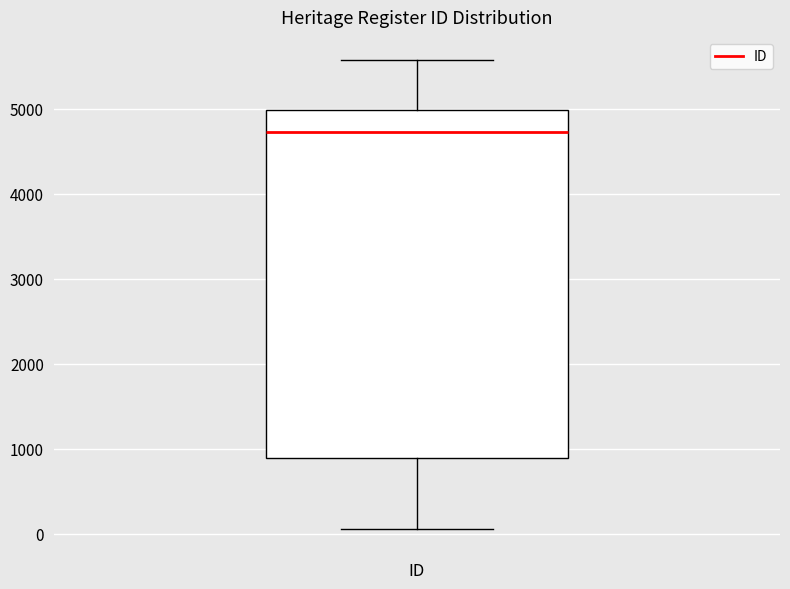

Read this box plot against the y-axis: the position of the median line, the range covered by the box, and the ends of both whiskers. The values are not printed on the chart, so give them approximately, as read against the axis.

median 4700, box 900 to 5000, whiskers 100 to 5600